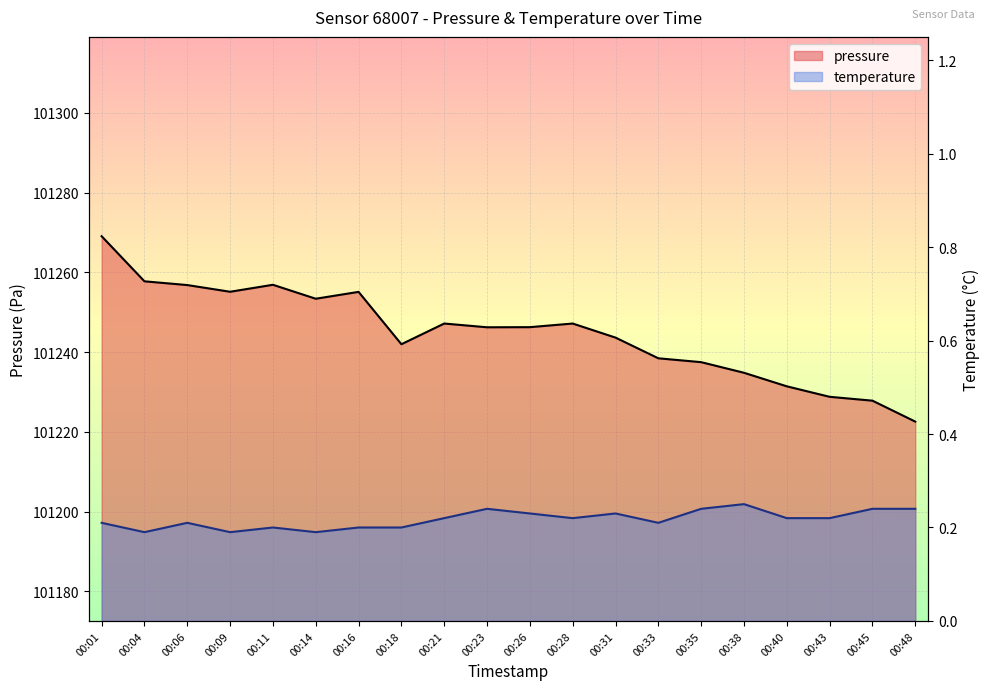

What is the sum of all pressure values?

2024898.4